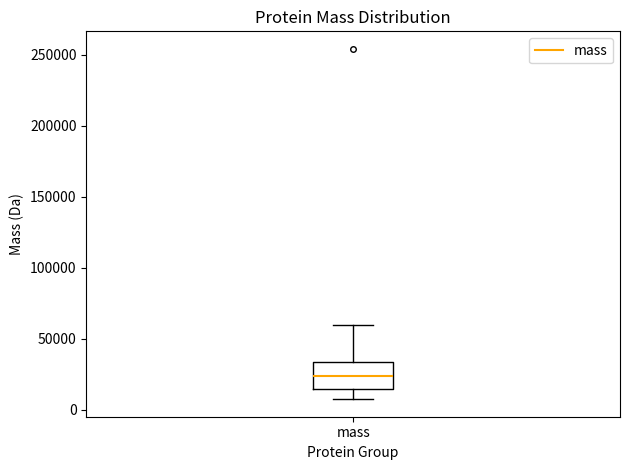

Read this box plot against the y-axis: the position of the median line, the range covered by the box, and the ends of both whiskers. The values are not printed on the chart, so give them approximately, as read against the axis.

median 25000, box 15000 to 35000, whiskers 5000 to 60000